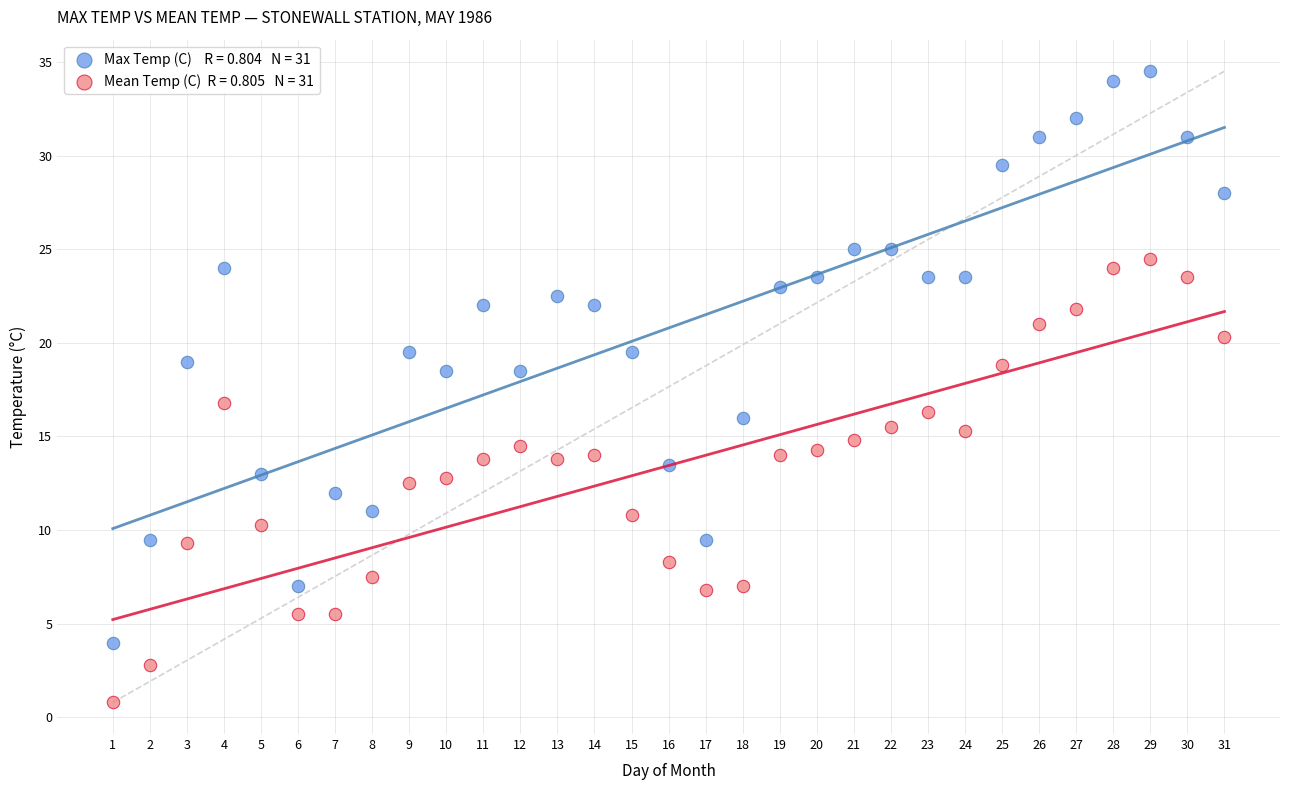

Across all data points, what is the range of Y values (max minus min)?

33.7